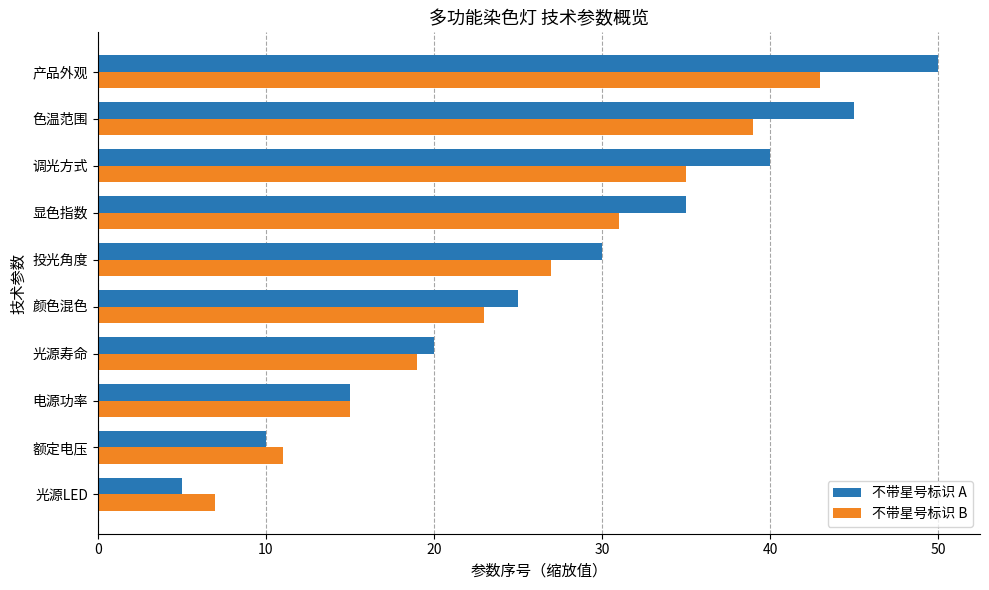

Which label corresponds to the largest value in the chart?

产品外观